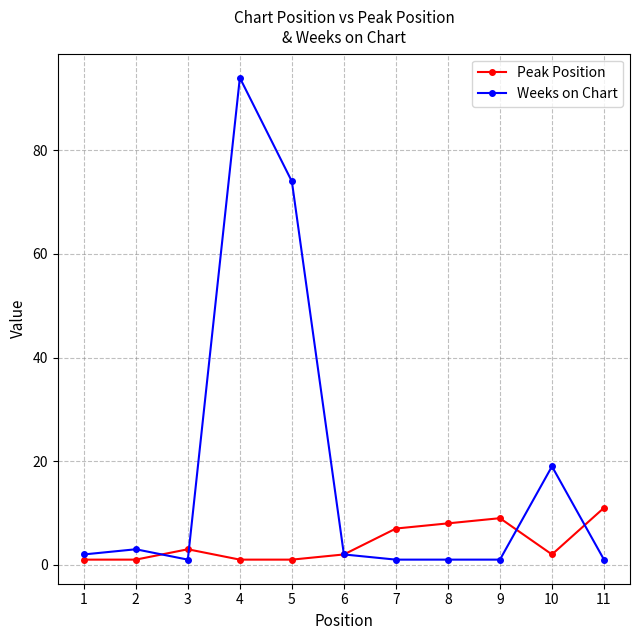

How many lines are shown in the chart?

2